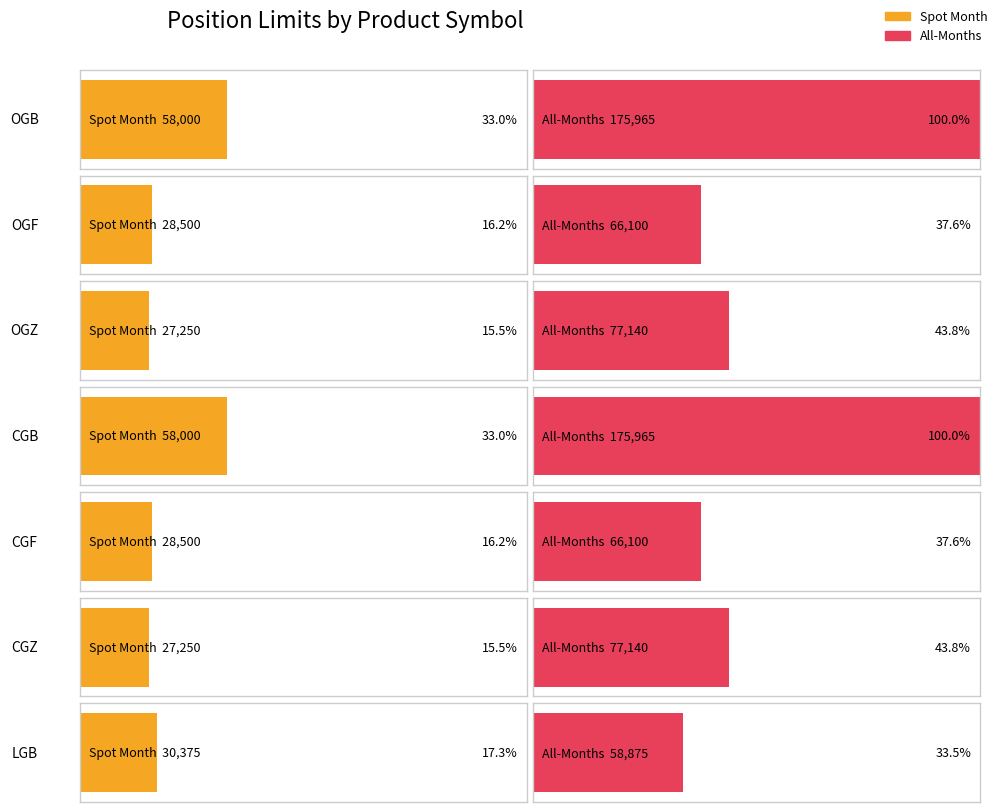

The All-Months series shows 175965 at OGB. True or false?

True